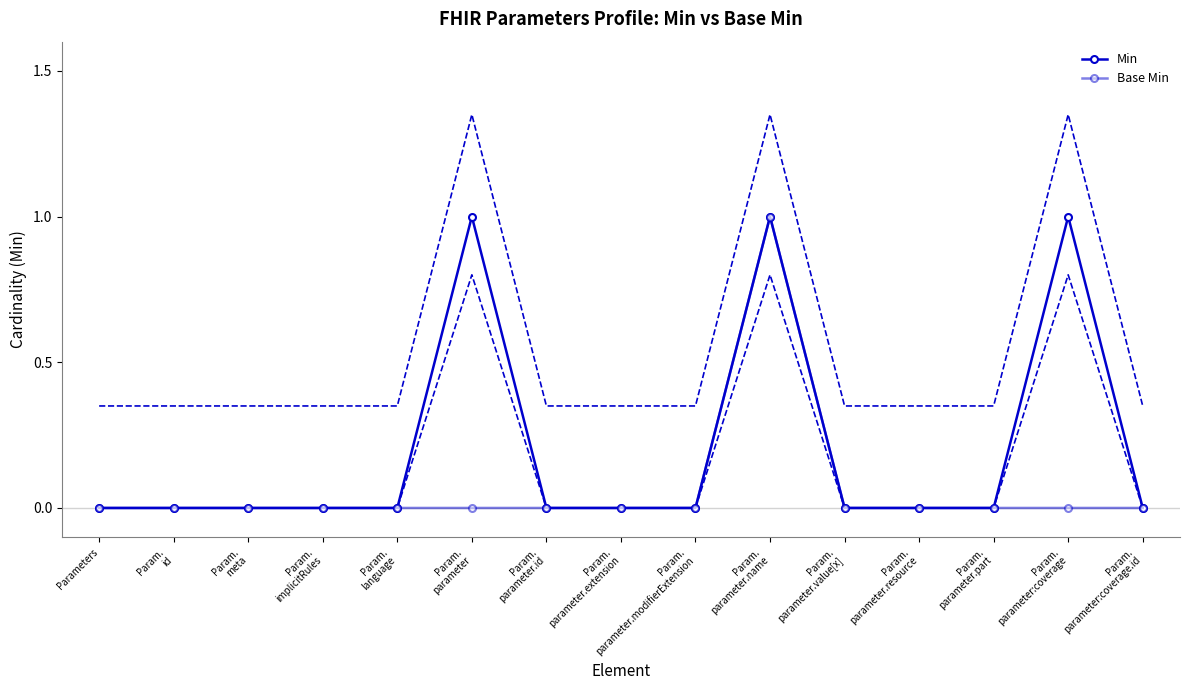

True or false: Min and Base Min intersect in this chart.

False